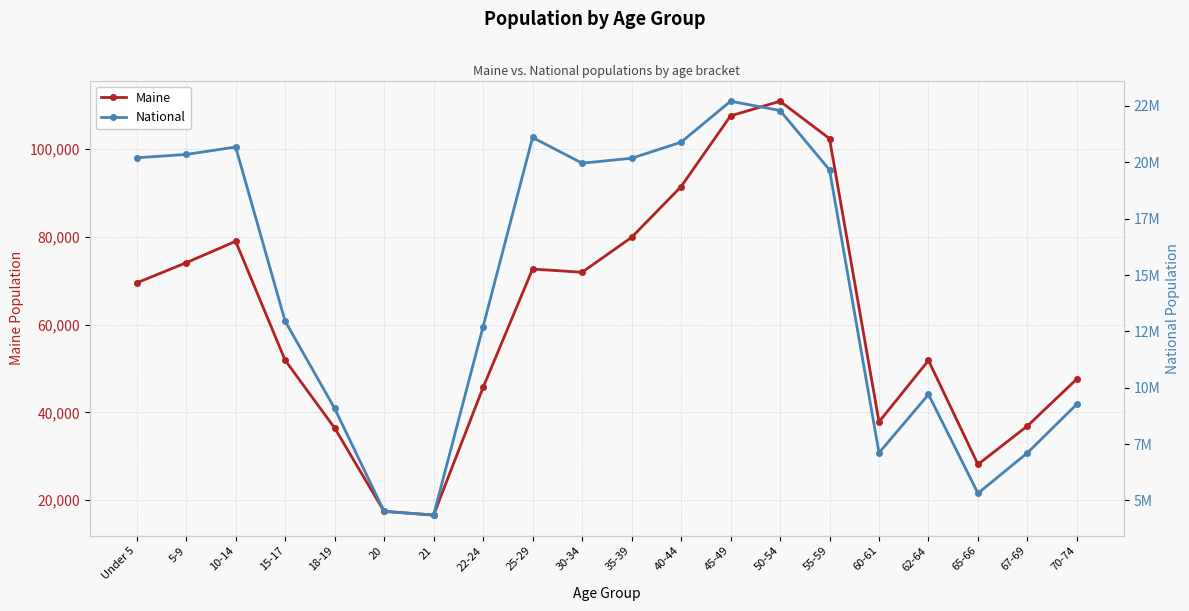

The value of National at 20 is 4519129. True or false?

True